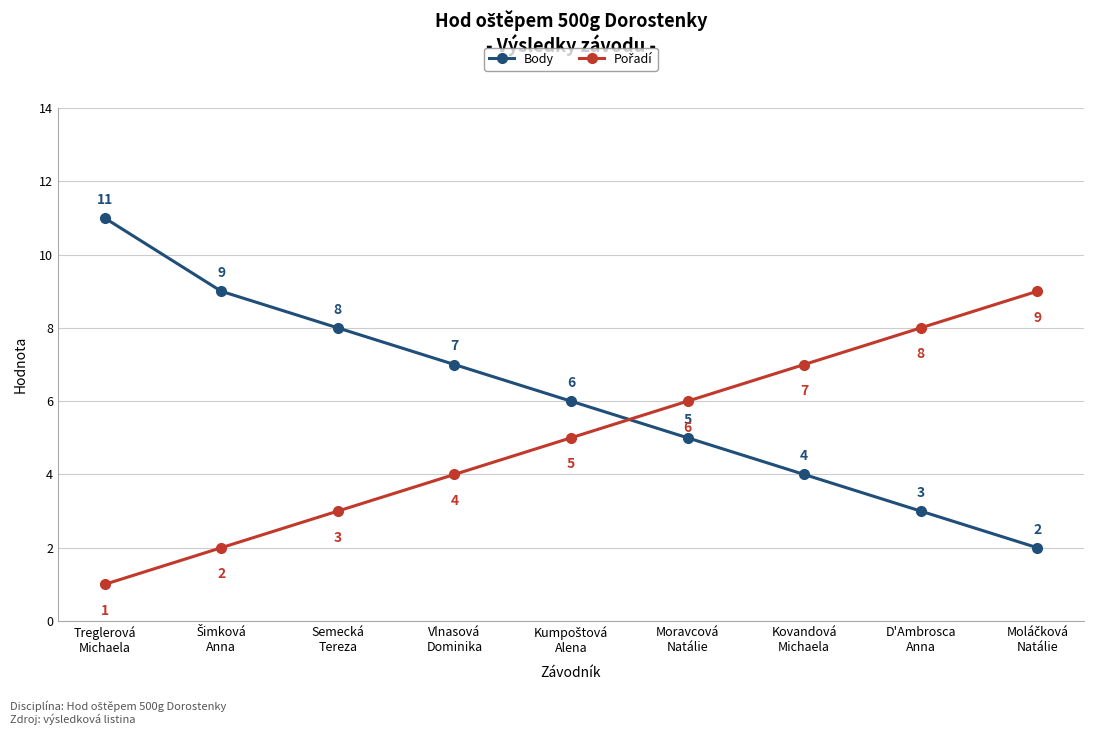

How many lines are shown in the chart?

2